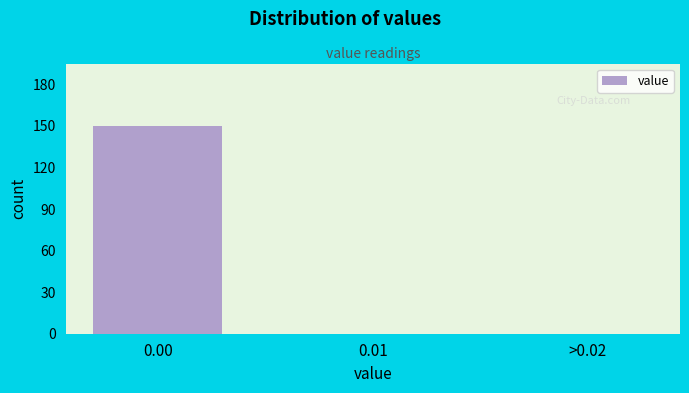

Reading left to right, what are all the values shown in this chart?

0.00=150	0.01=0	>0.02=0